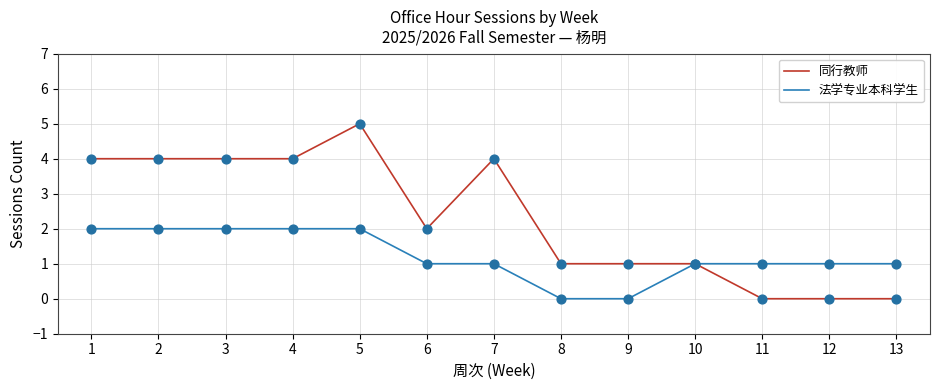

At which category is the sum across all series the highest?

5